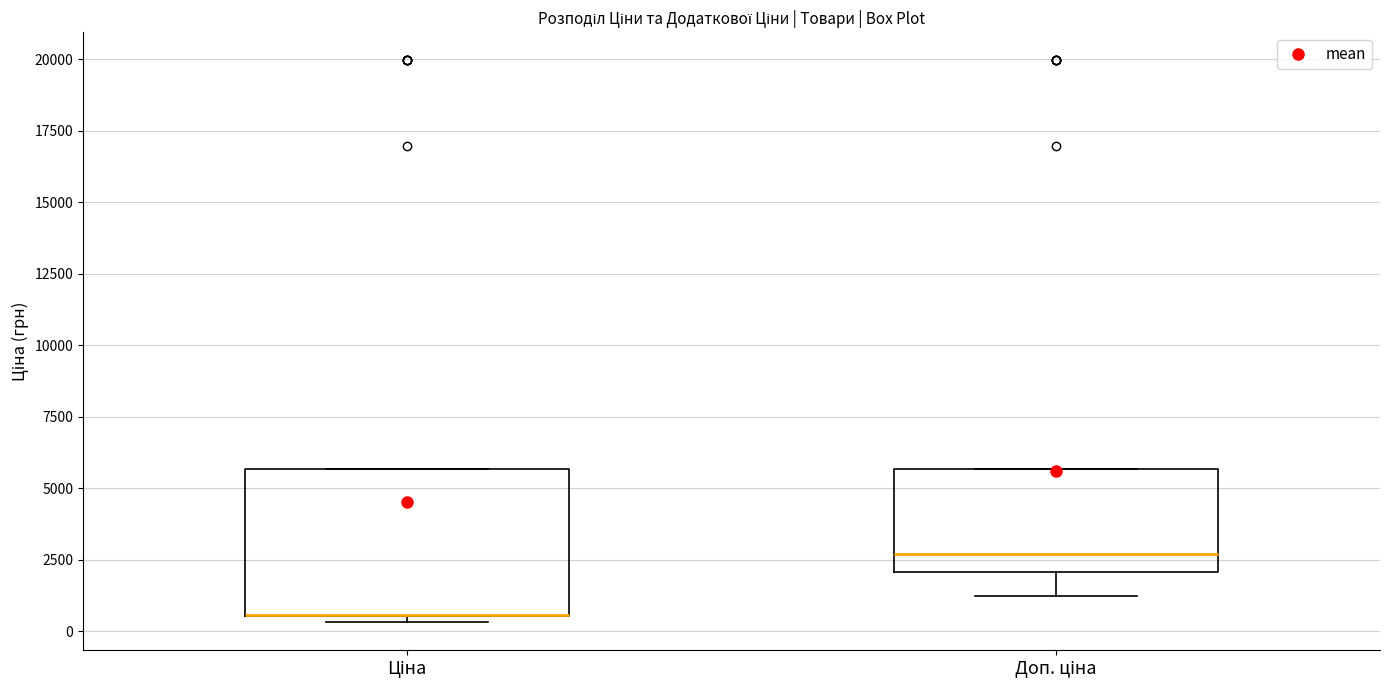

Reading left to right, read every box against the y-axis: the position of its median line, the range the box covers, and the ends of its whiskers. The values are not printed on the chart, so give them approximately, as read against the axis.

Ціна: median 500 (drawn on the box's lower edge), box 500 to 5500, whiskers 500 (just below the box's lower edge) to 5500
Доп. ціна: median 2500, box 2000 to 5500, whiskers 1000 to 5500